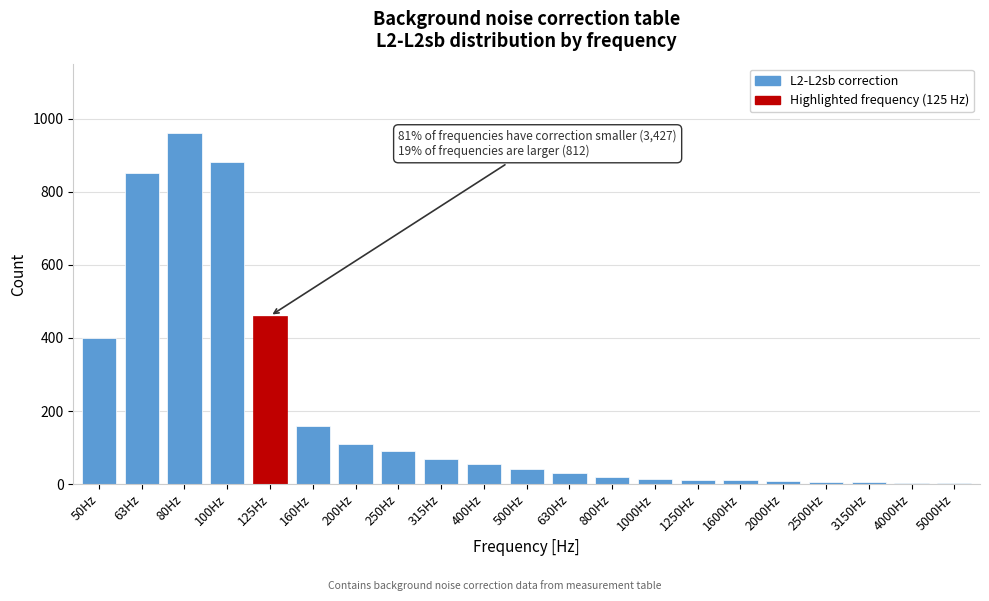

Where is the data nearest to the value 481?

125Hz